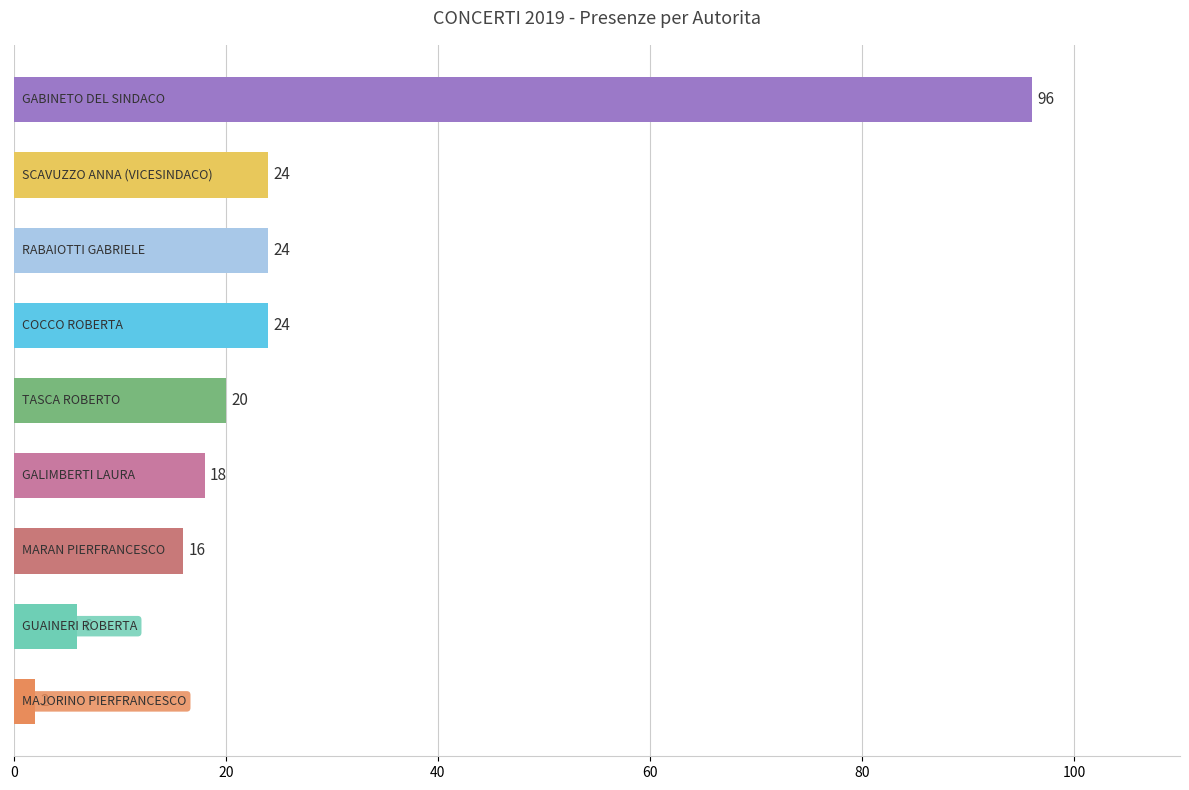

What is the average value?

26